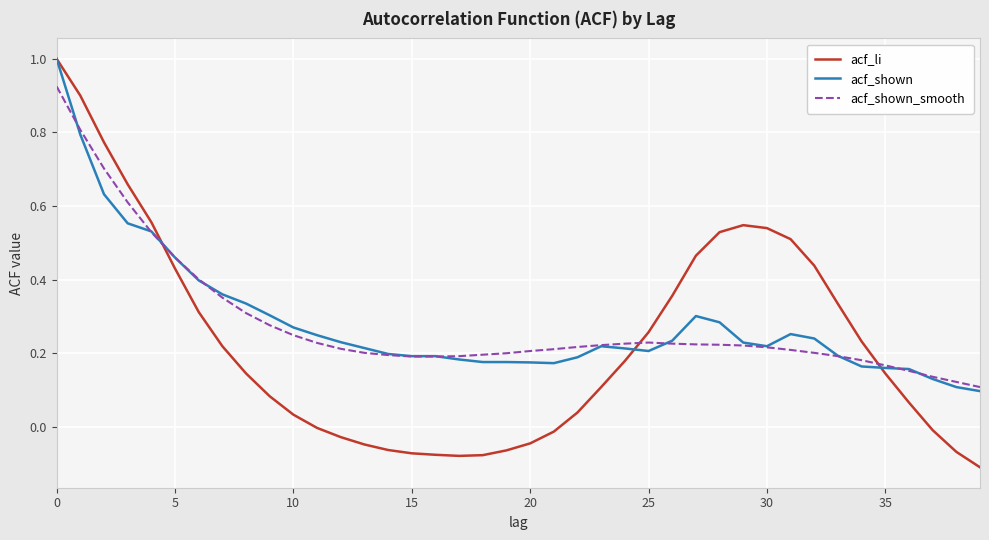

Which series has the largest range (max minus min)?

acf_li